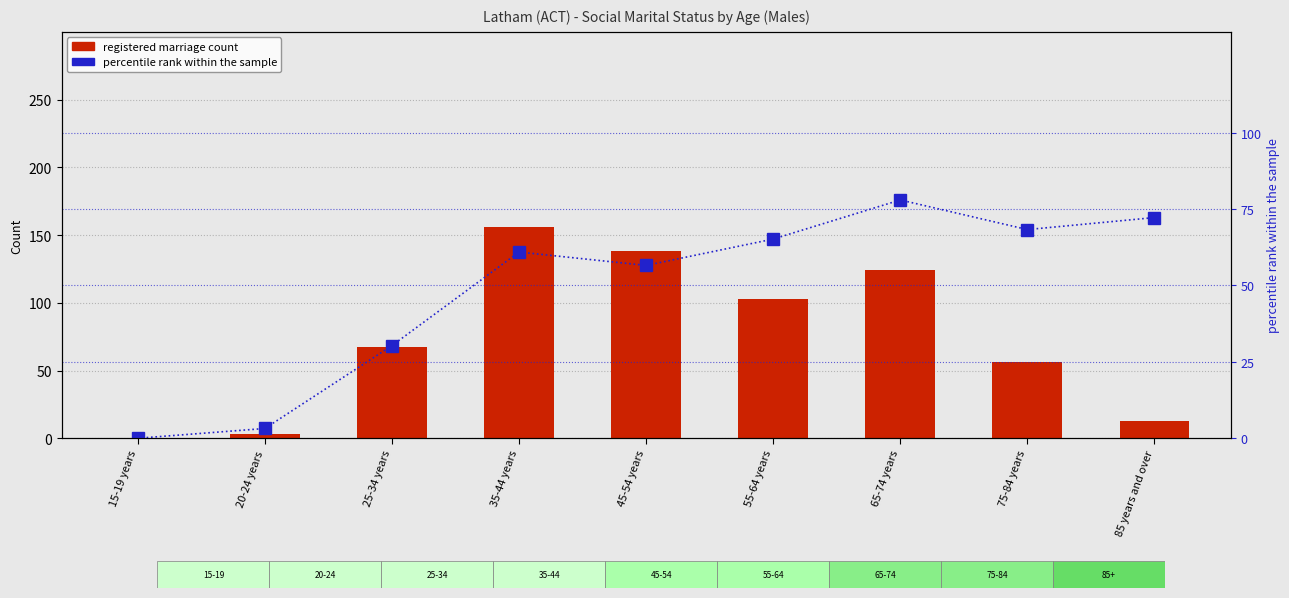

Rank the series at 75-84 years from lowest to highest value.

registered marriage count, percentile rank within the sample